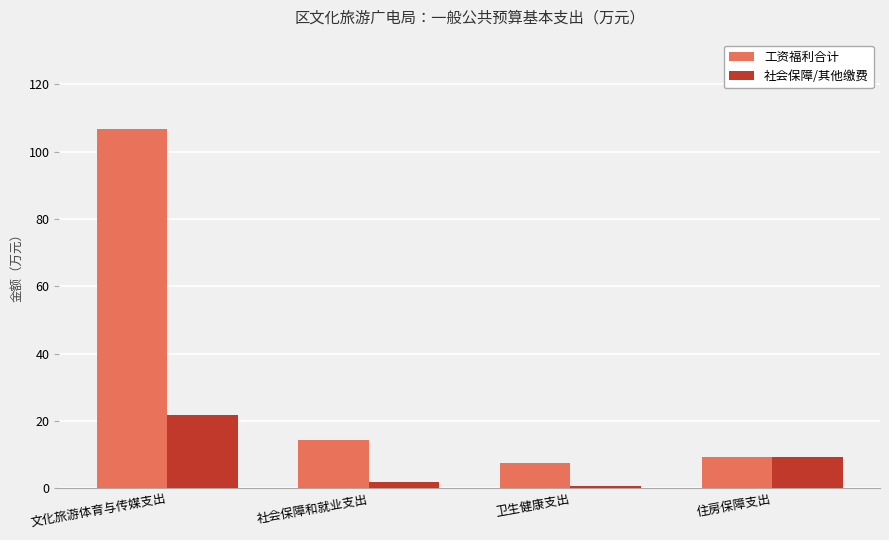

Reading right to left, extract all data points from this chart.

工资福利合计: 9.3	7.4	14.4	106.6
社会保障/其他缴费: 9.3	0.8	1.9	21.8